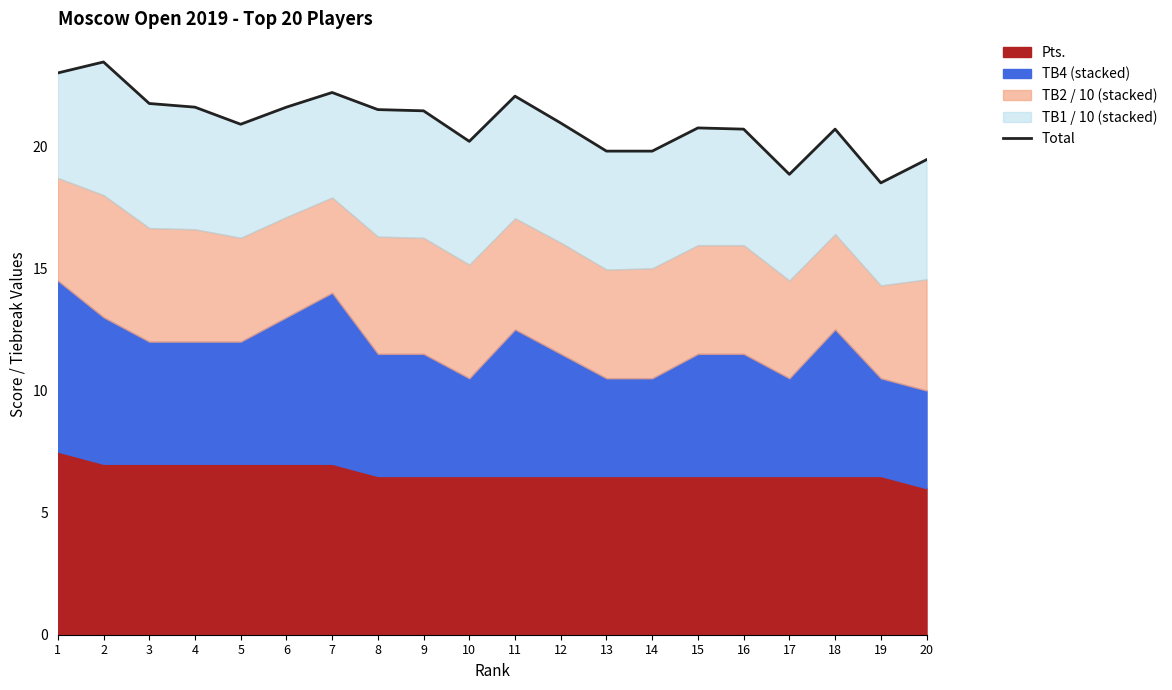

What is the change in value from 11 to 12?

-1.1